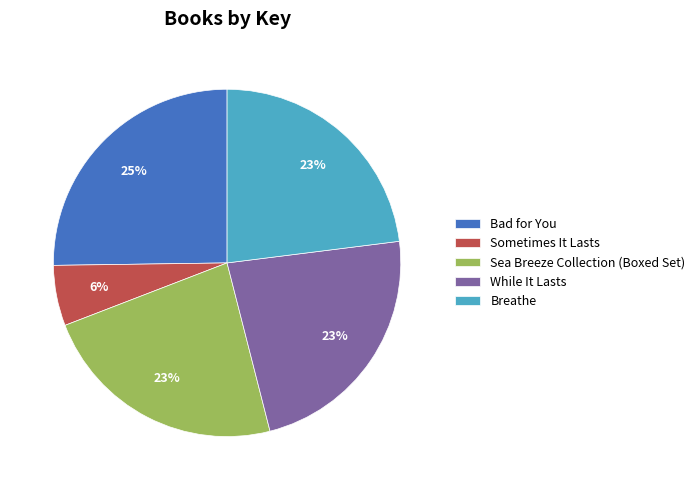

Is the sum of Breathe and While It Lasts greater than half?

No